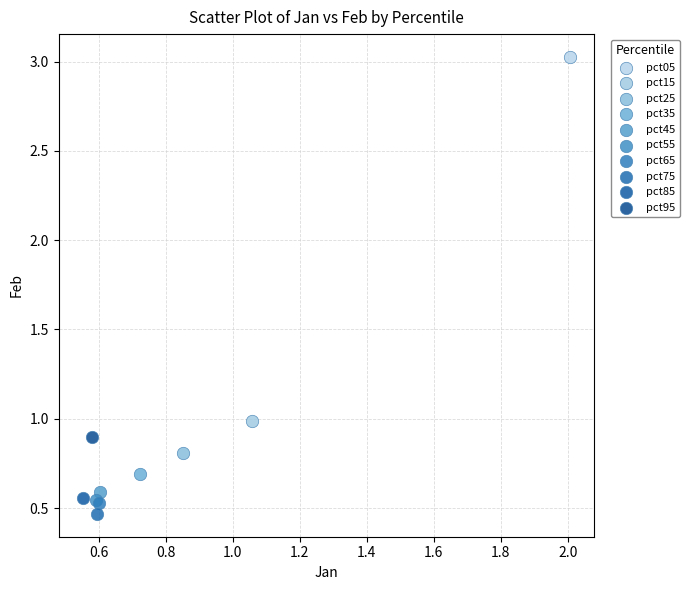

What are all the series names shown in the legend?

pct05, pct15, pct25, pct35, pct45, pct55, pct65, pct75, pct85, pct95